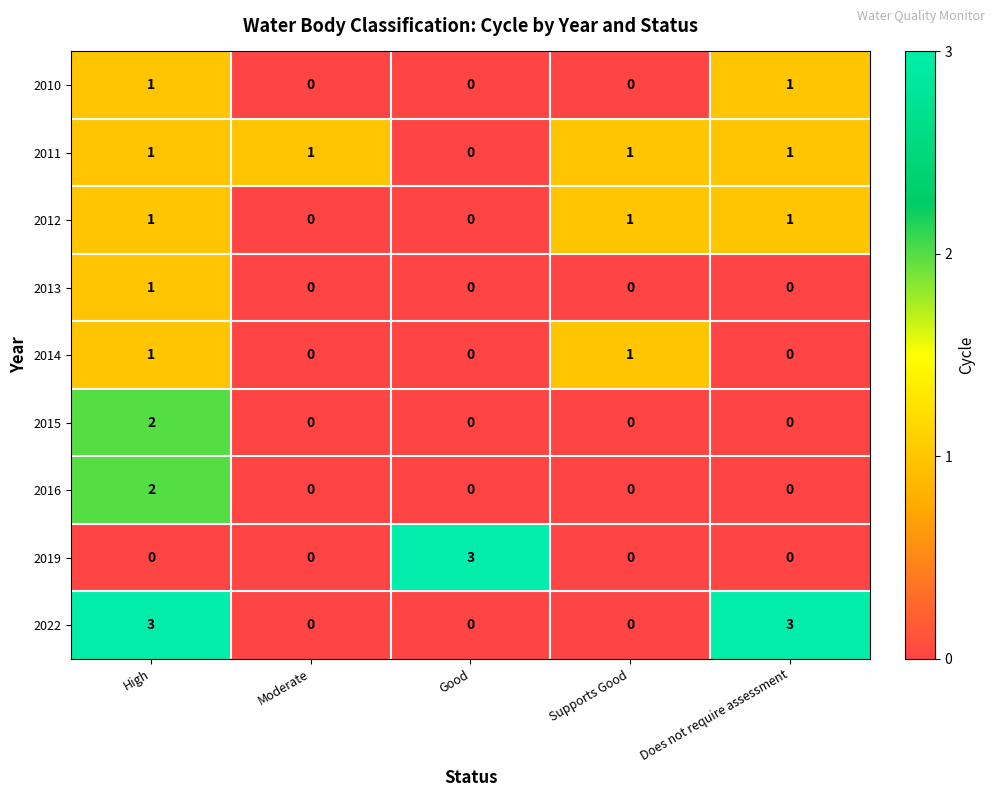

Which series has the largest total across all categories?

2022